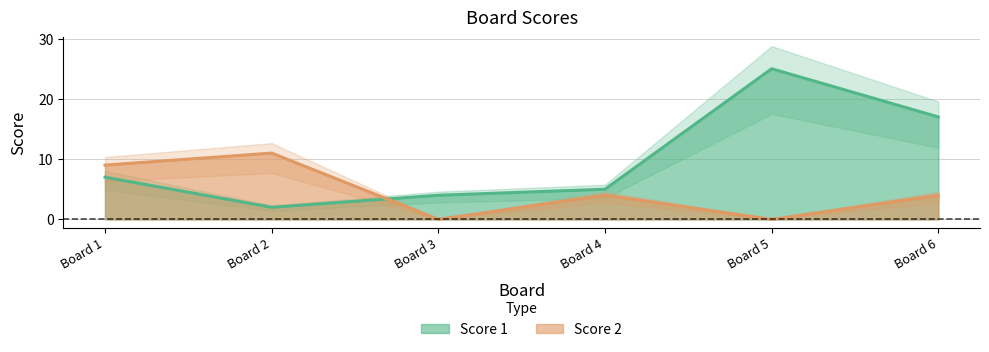

Is the value of Score 1 at Board 3 greater than the value of Score 2 at Board 1?

No